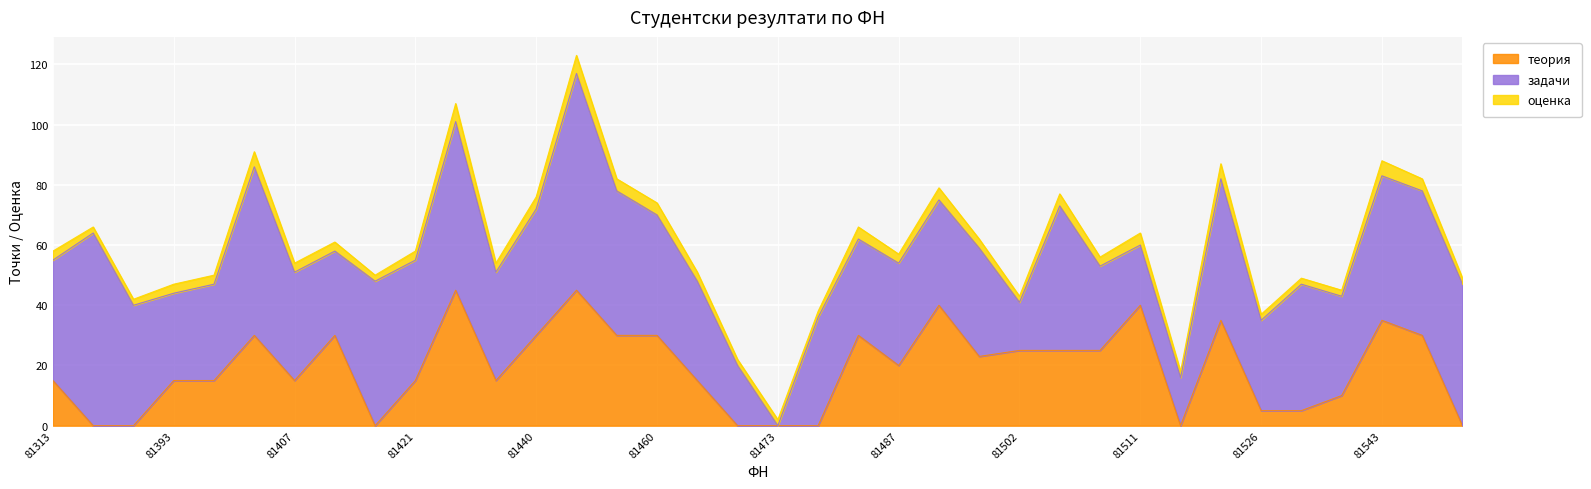

Rank the series at 81393 from lowest to highest value.

оценка, теория, задачи